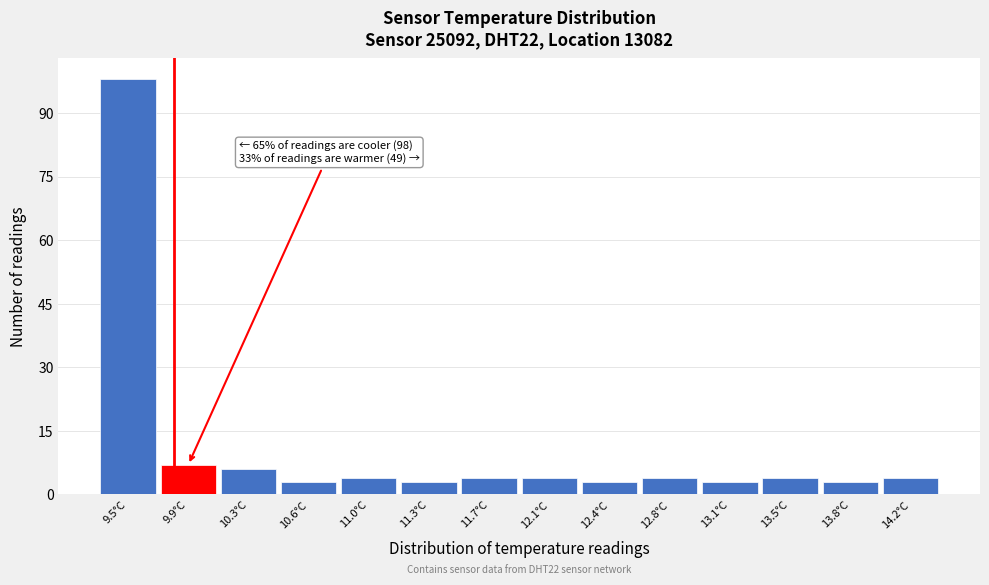

Reading left to right, what are all the values shown in this chart?

9.5°C=98	9.9°C=7	10.3°C=6	10.6°C=3	11.0°C=4	11.3°C=3	11.7°C=4	12.1°C=4	12.4°C=3	12.8°C=4	13.1°C=3	13.5°C=4	13.8°C=3	14.2°C=4